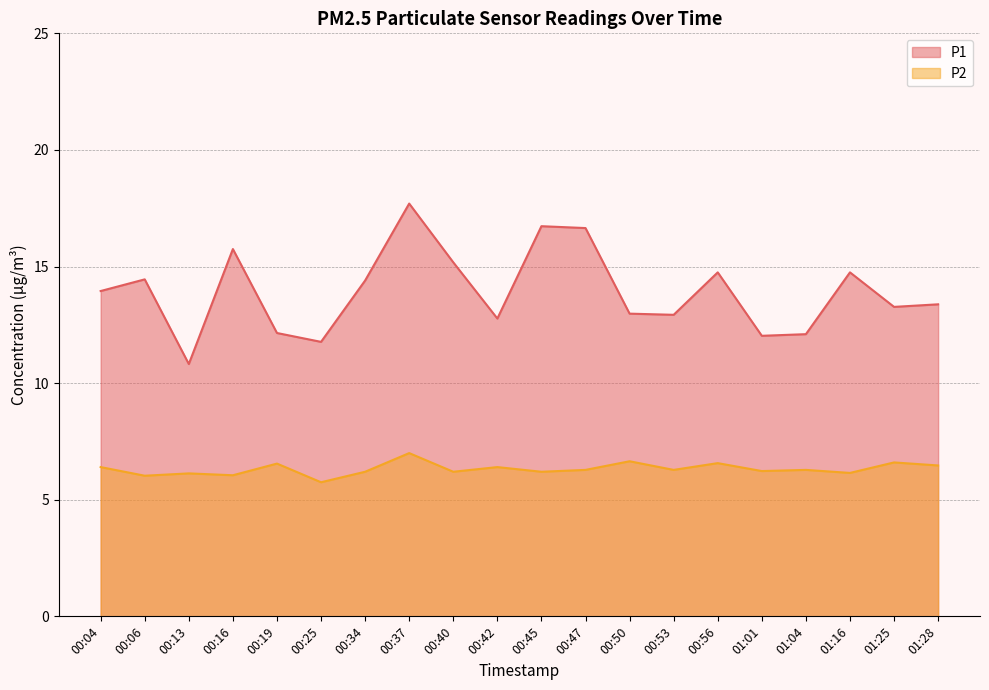

Is the value of P2 at 00:13 greater than the value of P1 at 00:40?

No